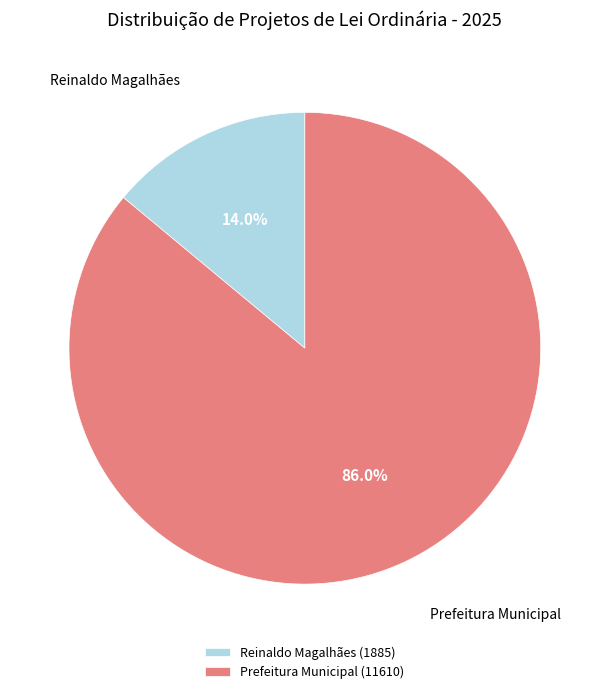

To the nearest percent, what is the average slice percentage?

50%